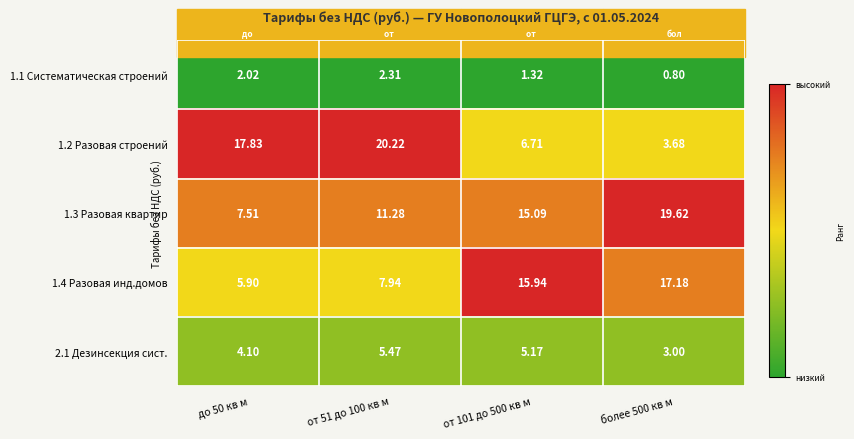

How many data points in 1.4 Разовая инд.домов are less than 15?

2